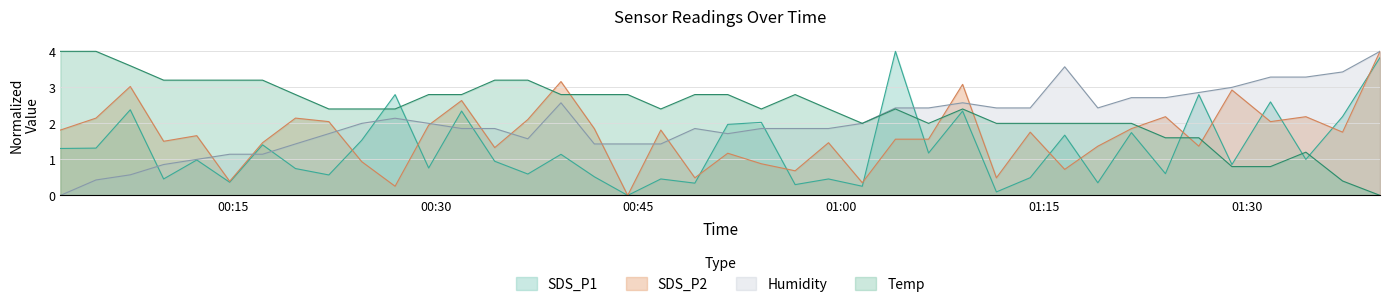

What is the approximate value of SDS_P2 at 2021/06/02 00:36:49?

2.1